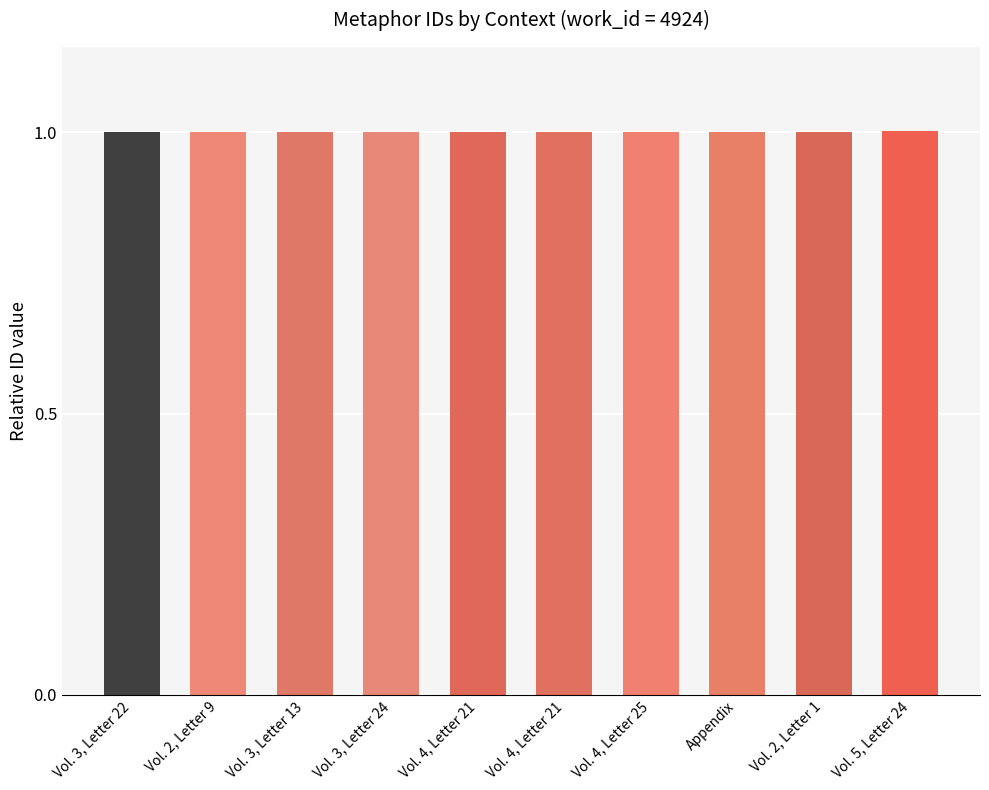

What is the sum of the values at Vol. 3, Letter 22 and Vol. 4, Letter 21?

2.0